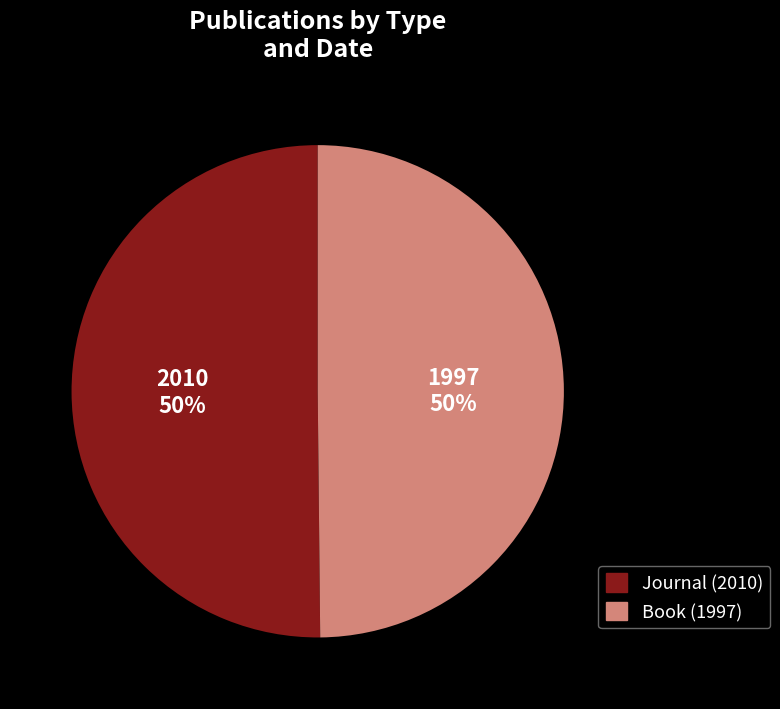

How many slices are in this pie chart?

2